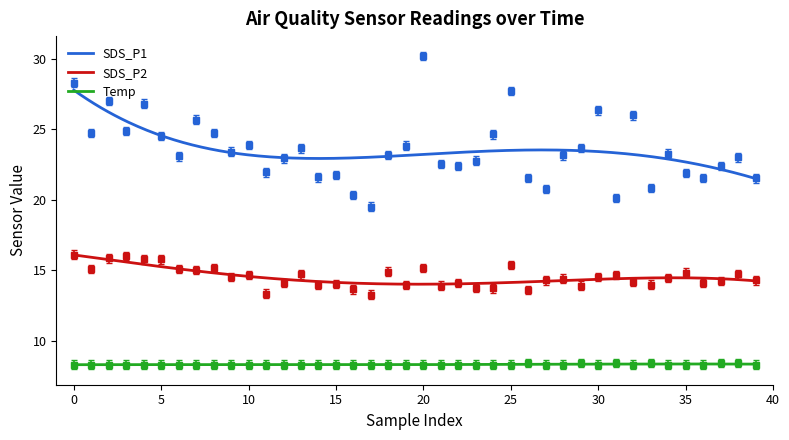

True or false: SDS_P2 and SDS_P1 intersect in this chart.

False